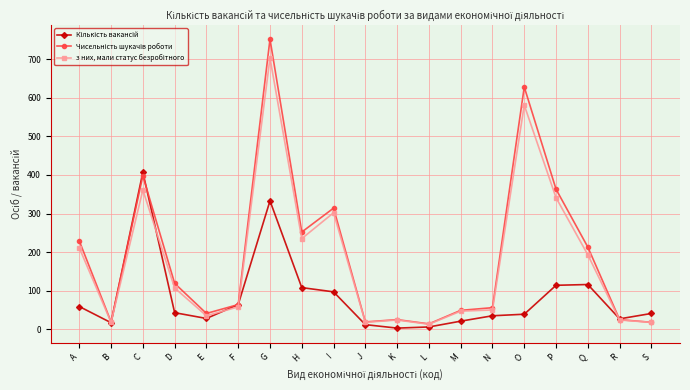

What is the total value across all series at H?

595